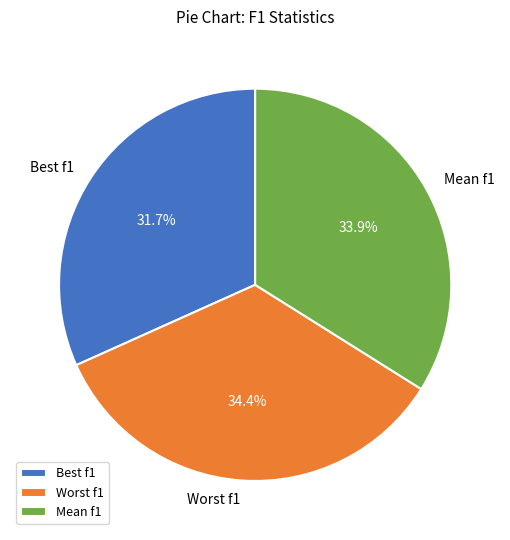

To the nearest percent, what is the combined percentage of Worst f1 and Best f1?

66%